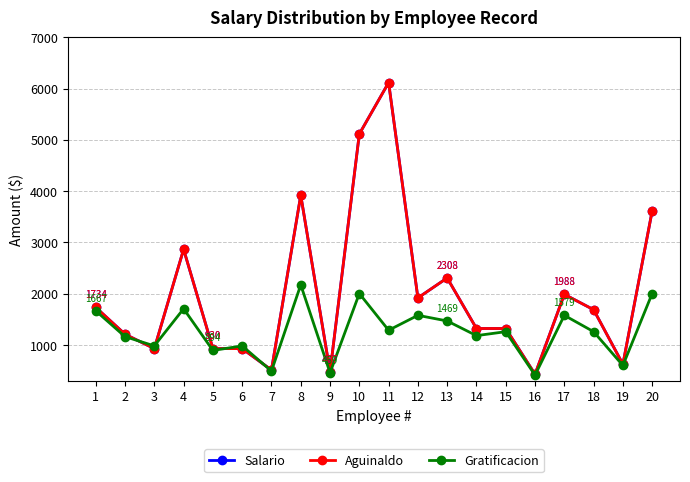

True or false: Salario and Gratificacion intersect in this chart.

True